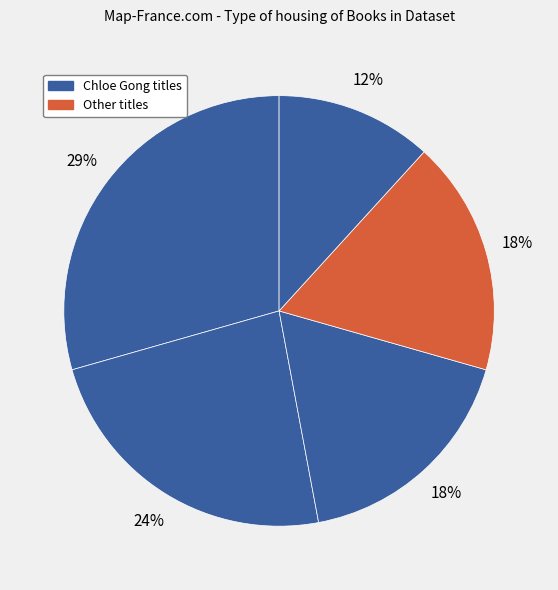

To the nearest percent, what is the average slice percentage?

20%